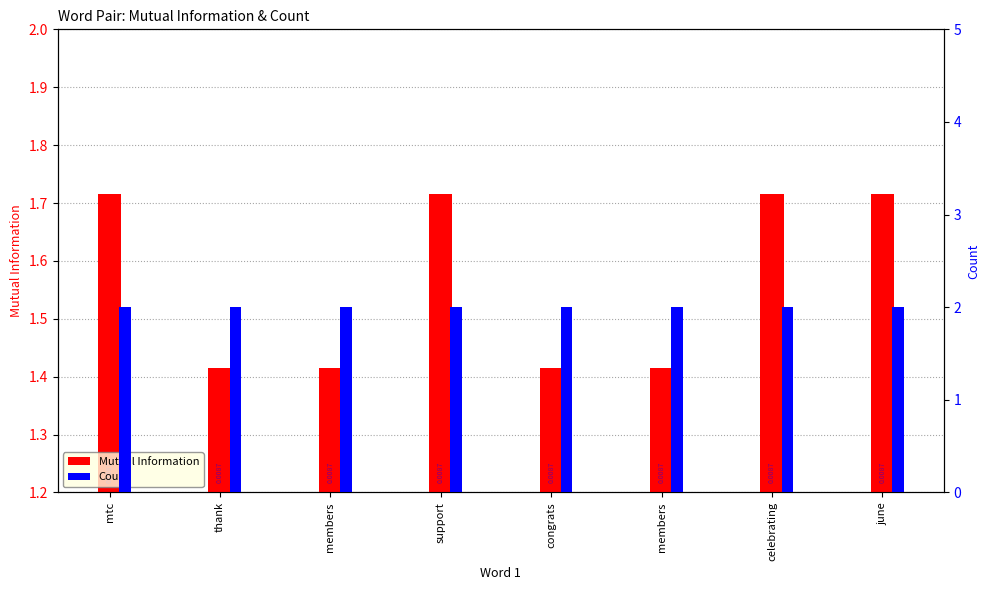

List the series in order of their peak value, highest first.

Count, Mutual Information